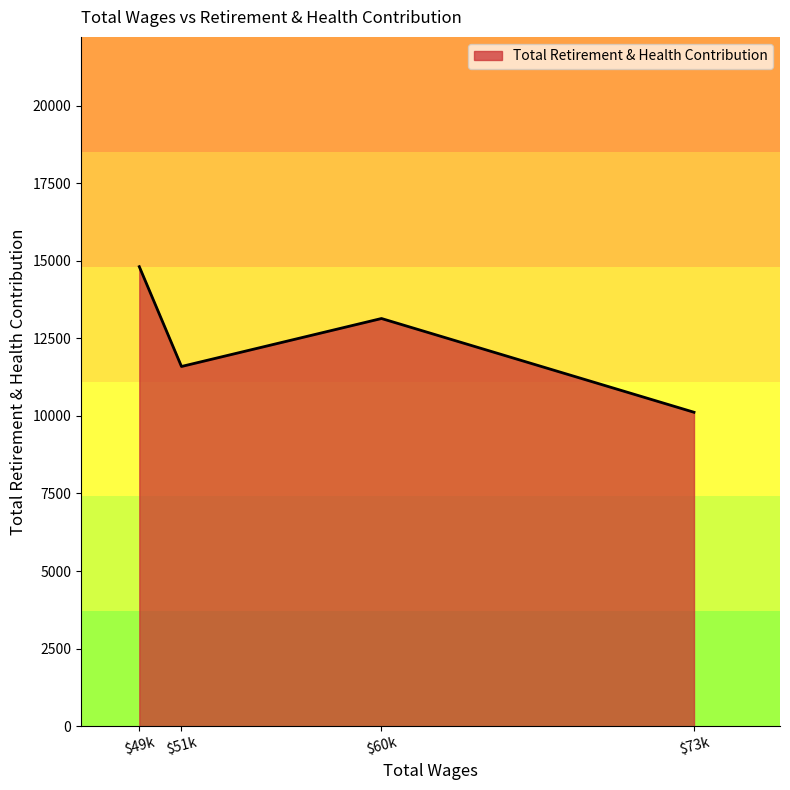

What is the difference between the maximum and minimum values?

4692